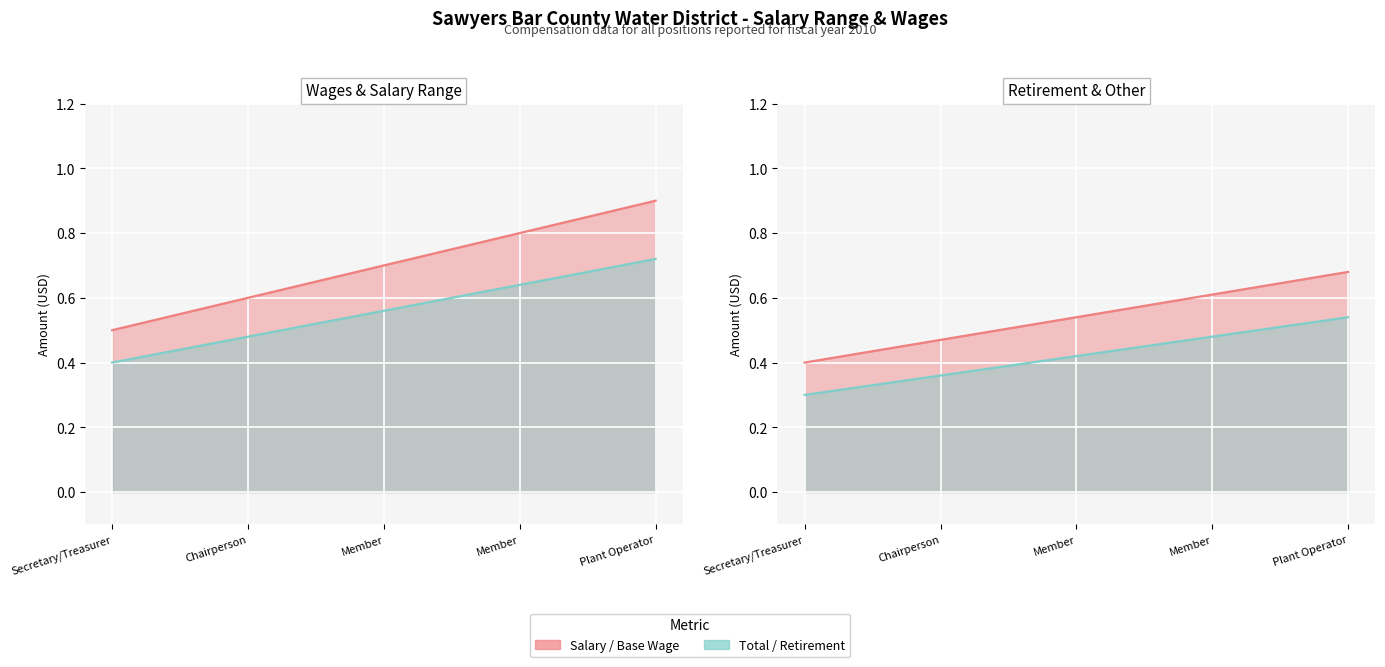

The value of Base Wage (line) at Member is 0.3. True or false?

False